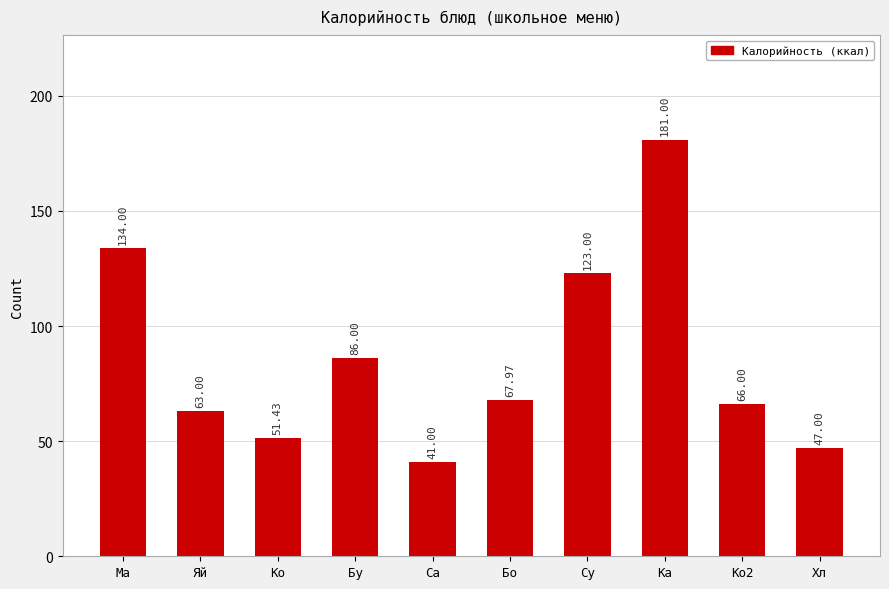

Reading right to left, list all the values displayed in this chart.

47.0	66.0	181.0	123.0	68.0	41.0	86.0	51.4	63.0	134.0